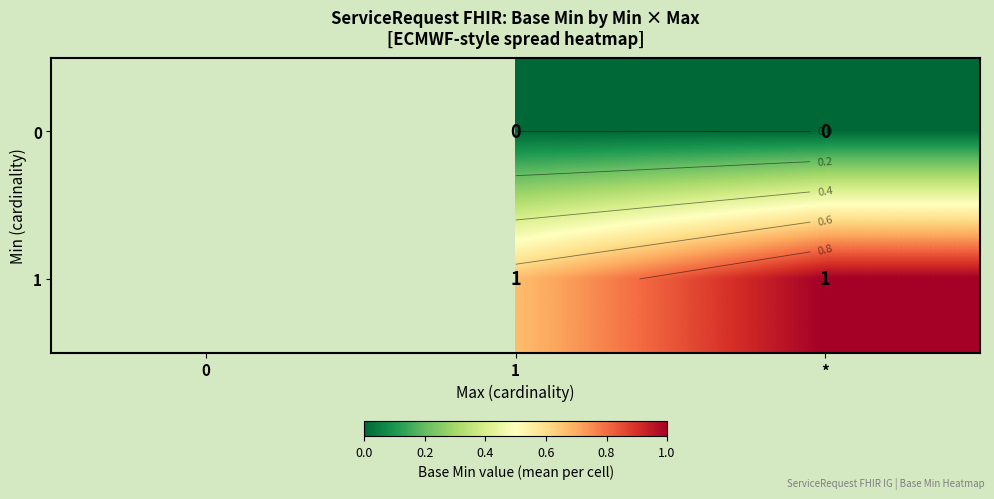

At which label does 1 first exceed 0?

1